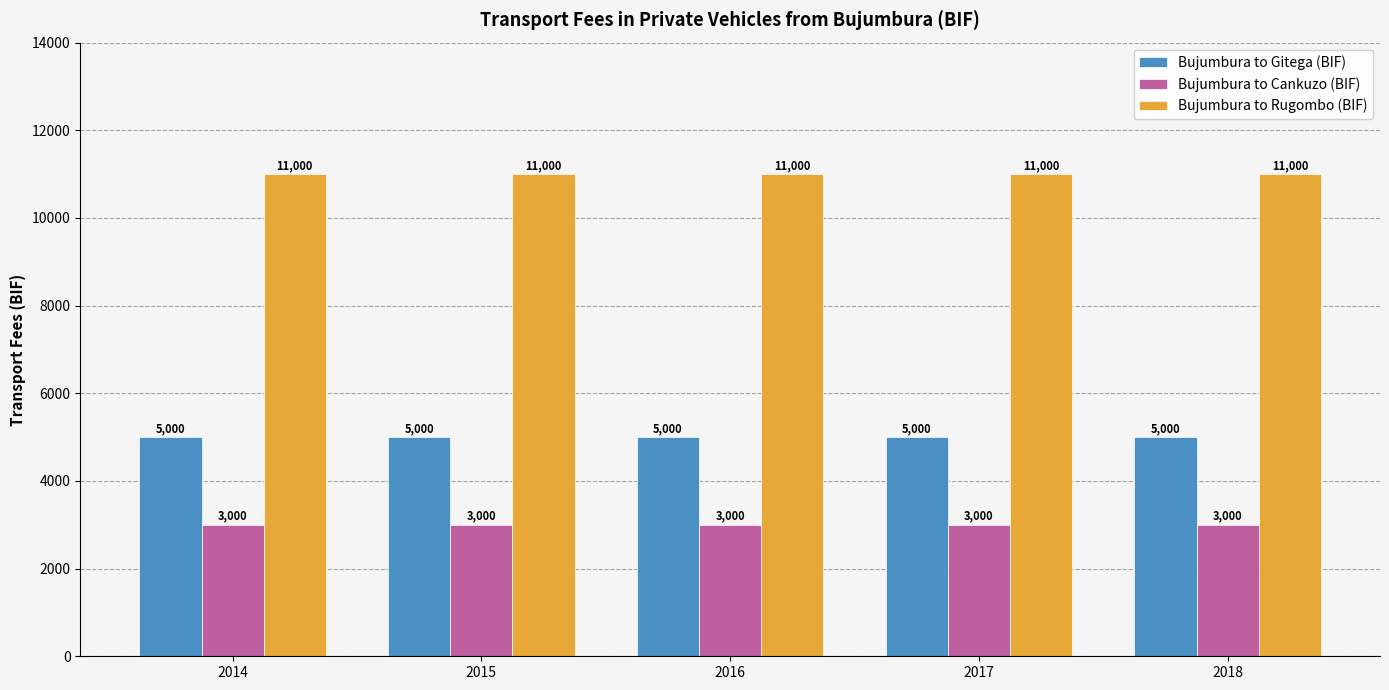

How many categories are shown in the chart?

5